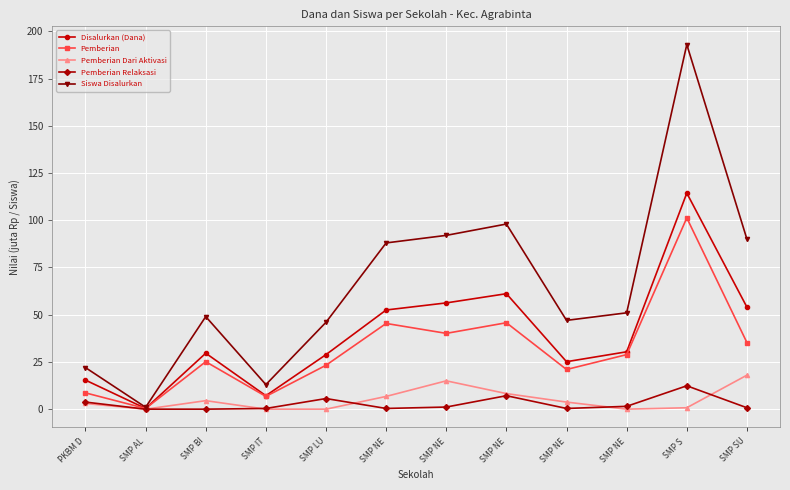

Which has a higher value, SMP NE or SMP S ?

SMP S 